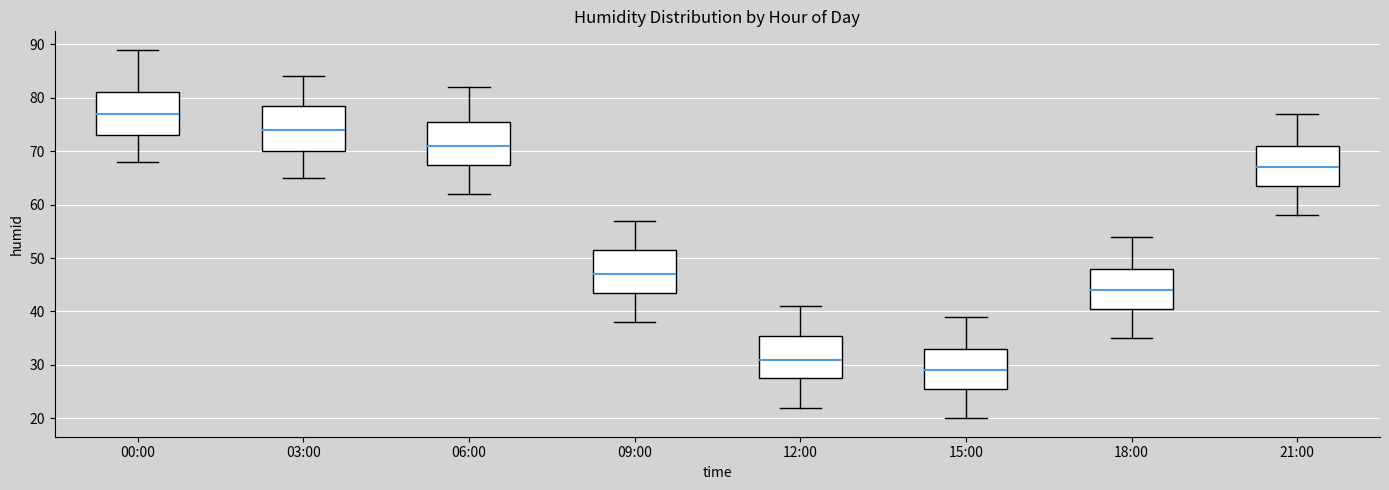

Which box has the highest median line?

00:00